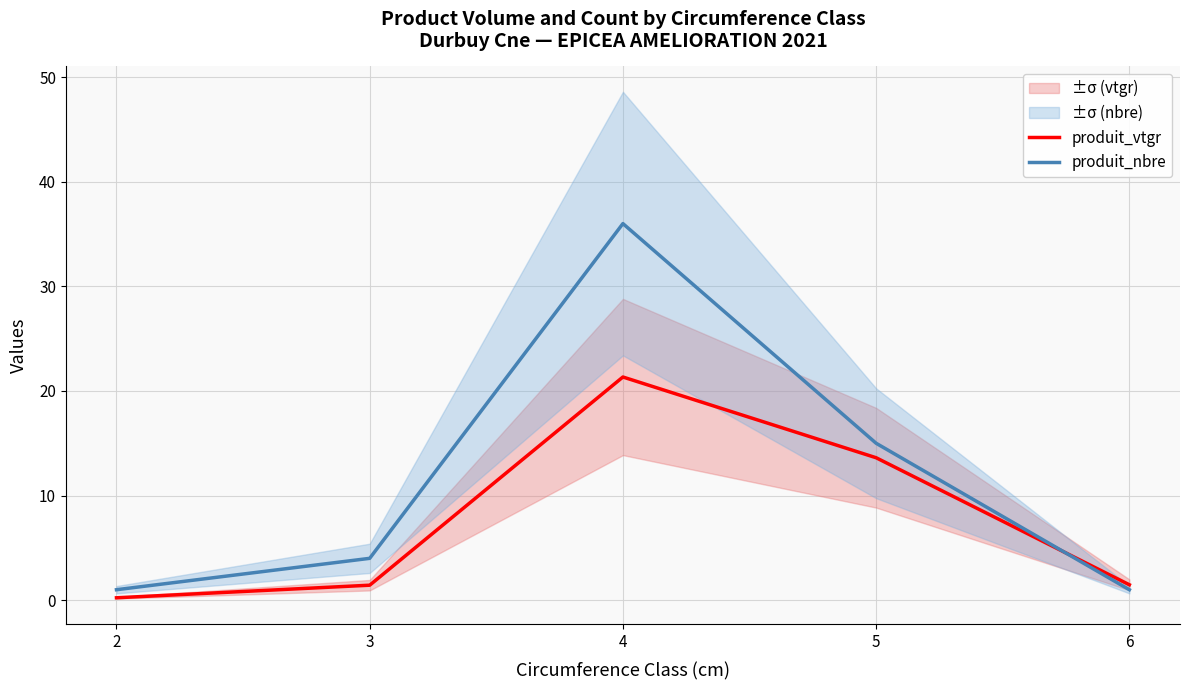

At which category does produit_vtgr reach its first local peak?

4